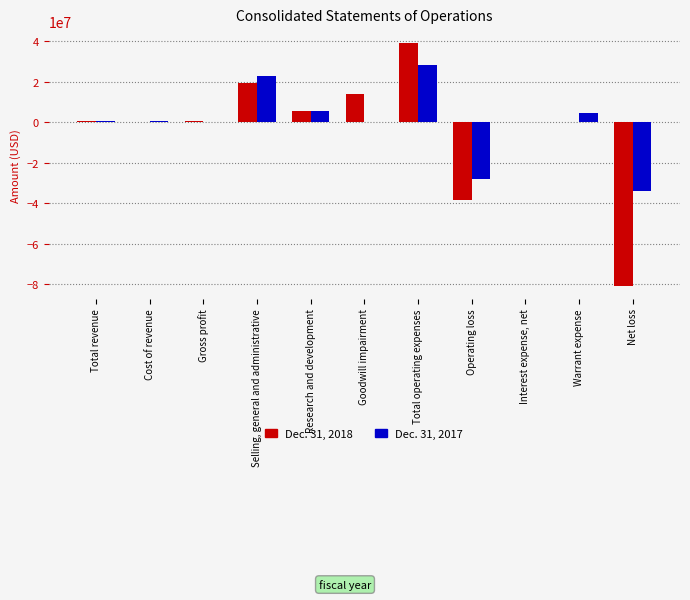

At which label does Dec. 31, 2017 reach its peak?

Total operating expenses